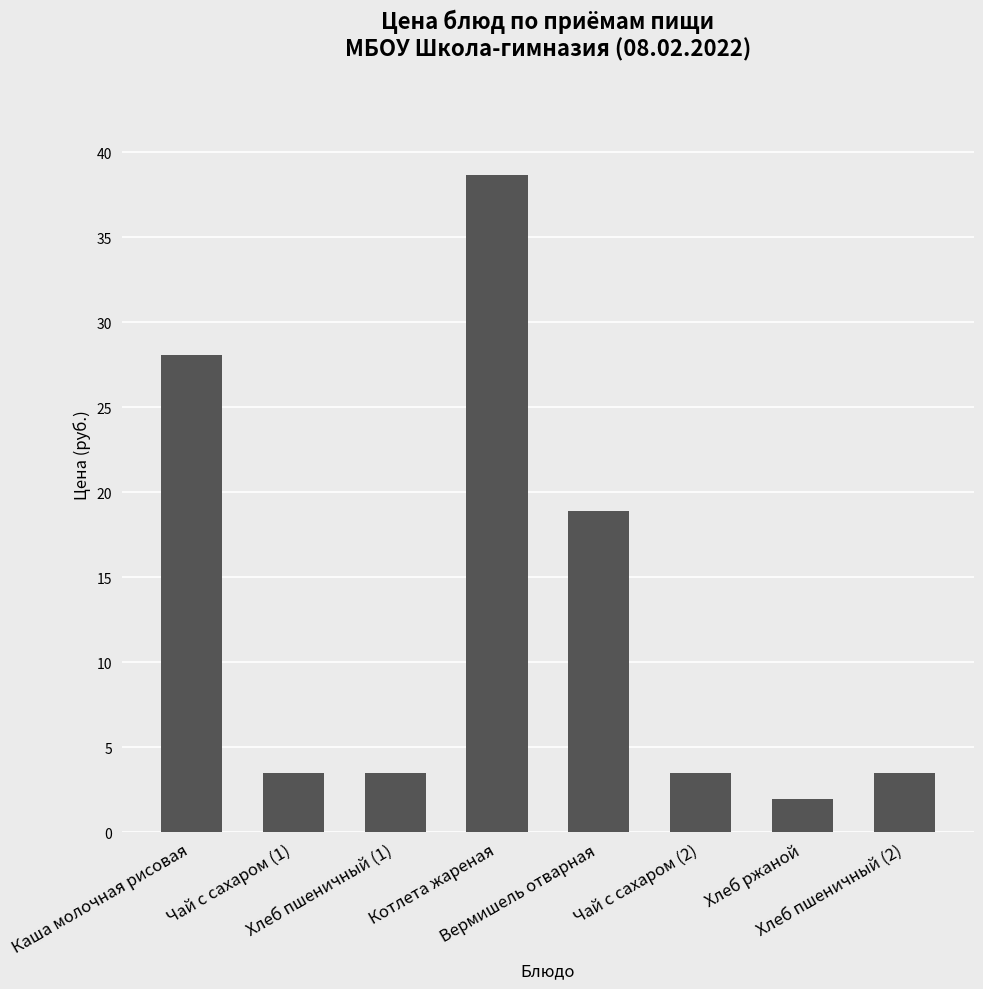

What is the ratio of the value at Хлеб ржаной to the value at Чай с сахаром (2)?

0.6